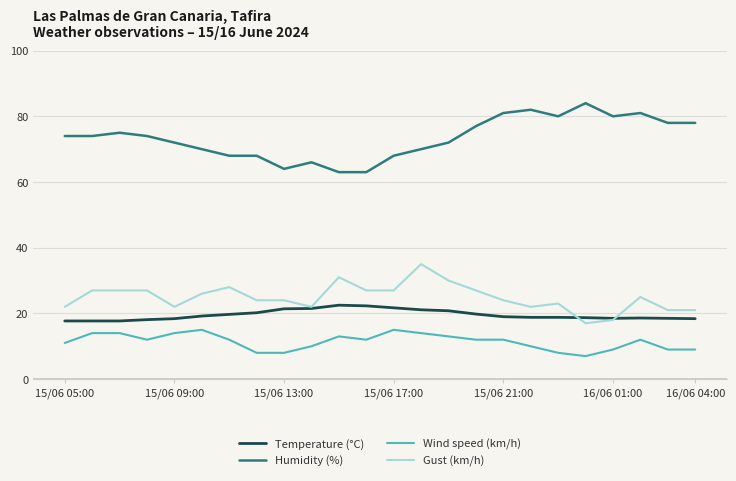

True or false: Temperature (°C) and Humidity (%) cross at least once.

False